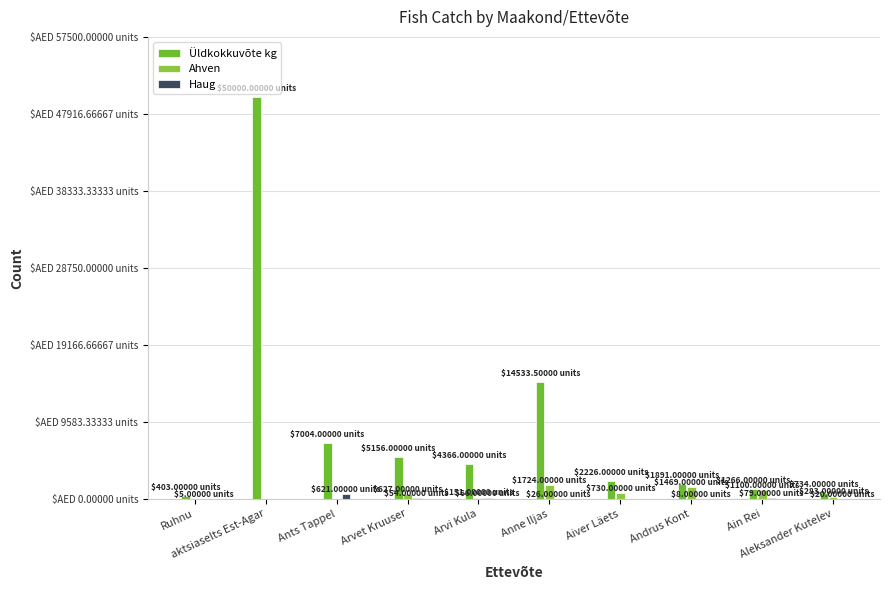

Are the bars horizontal?

No